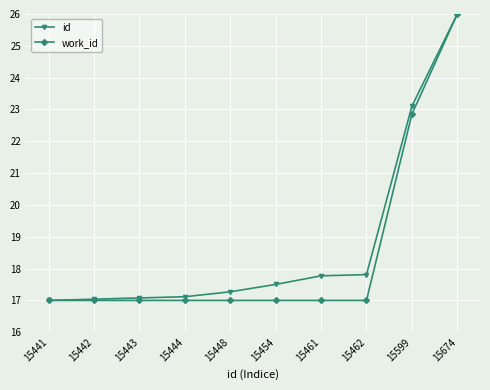

What is the total value across all series at 15442?

34.0